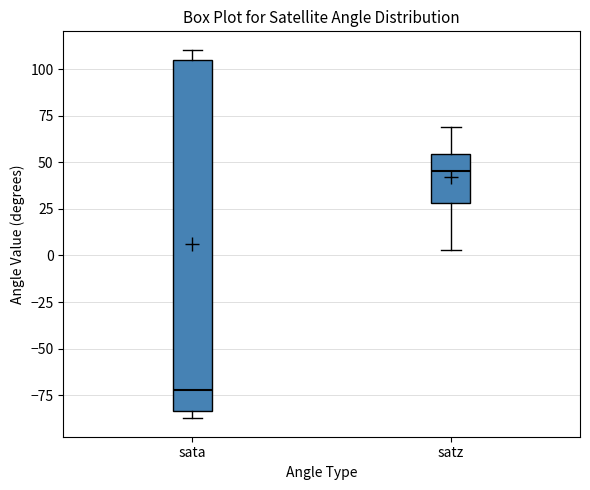

Reading left to right, transcribe this box plot: for each box, give where its median line is, the range the box spans, and where its two whiskers end, as read against the y-axis. The values are not printed on the chart, so give them approximately, as read against the axis.

sata: median -70, box -85 to 105, whiskers -85 (just below the box's lower edge) to 110
satz: median 45, box 30 to 55, whiskers 5 to 70